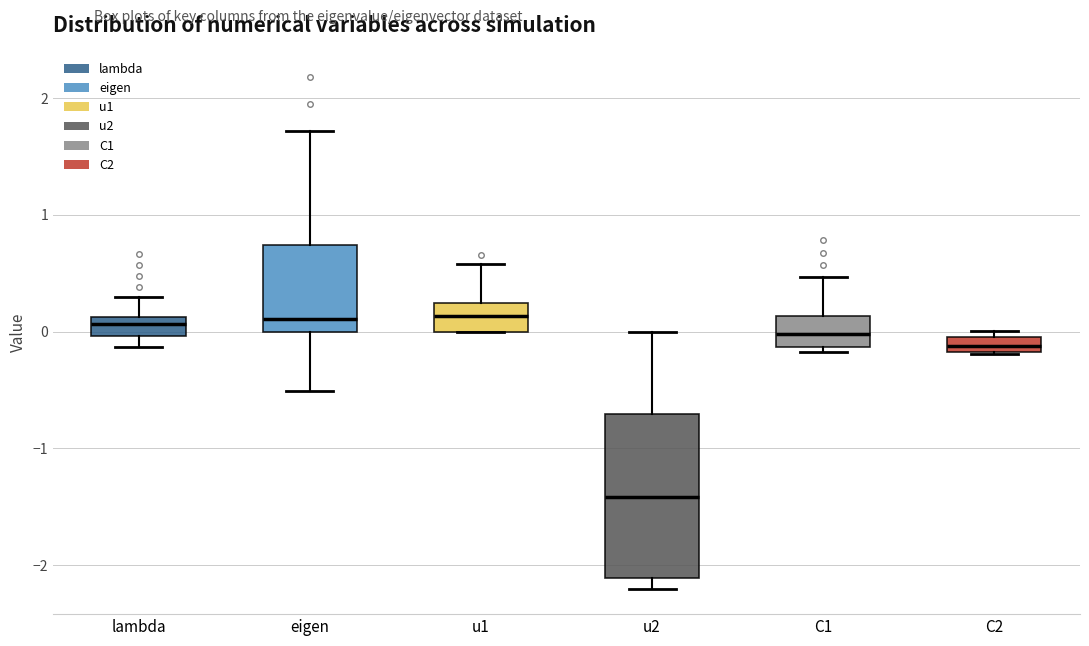

Where is the upper edge of the box for lambda on the y-axis? The values are not printed on the chart, so give them approximately, as read against the axis.

0.1